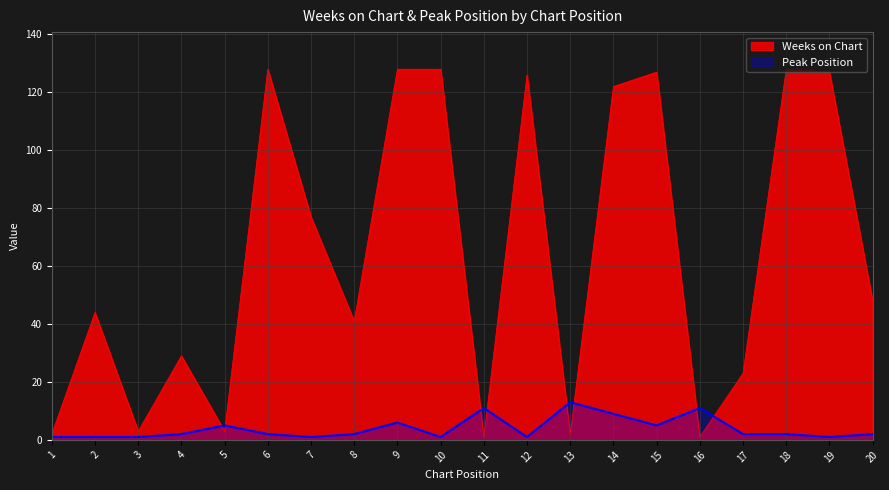

Rank the series by their average value, from highest to lowest.

Weeks on Chart, Peak Position